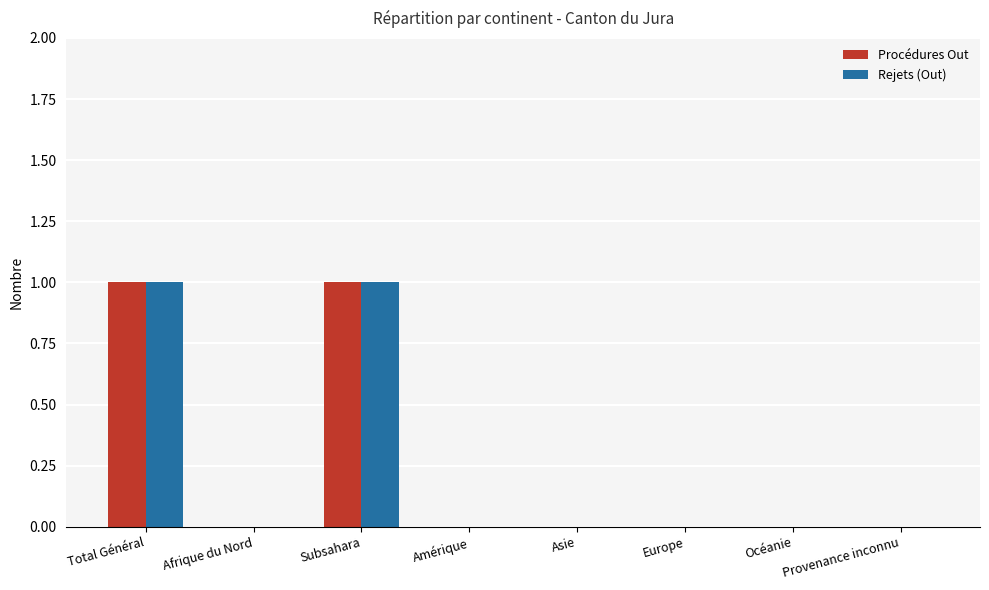

Reading left to right, transcribe all the data shown in this chart.

Procédures Out: Total Général=1	Afrique du Nord=0	Subsahara=1	Amérique=0	Asie=0	Europe=0	Océanie=0	Provenance inconnu=0
Rejets (Out): Total Général=1	Afrique du Nord=0	Subsahara=1	Amérique=0	Asie=0	Europe=0	Océanie=0	Provenance inconnu=0